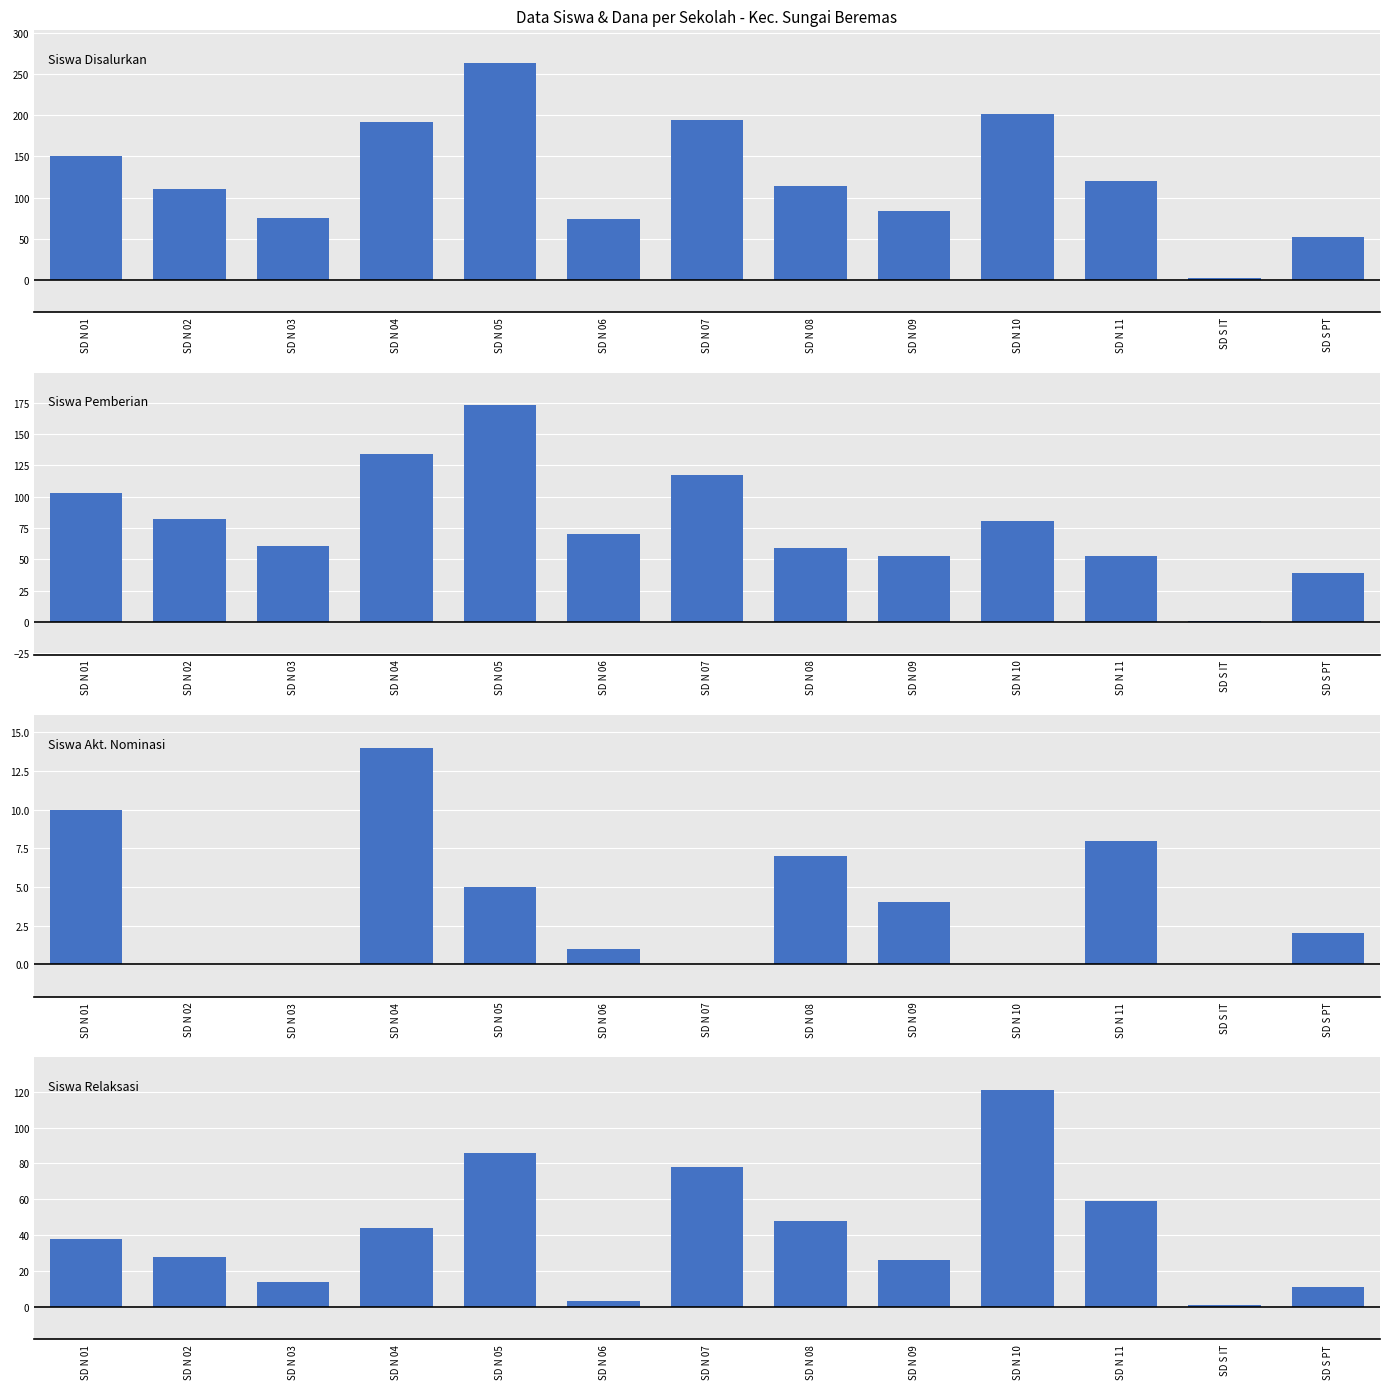

Does the chart contain any negative values?

No